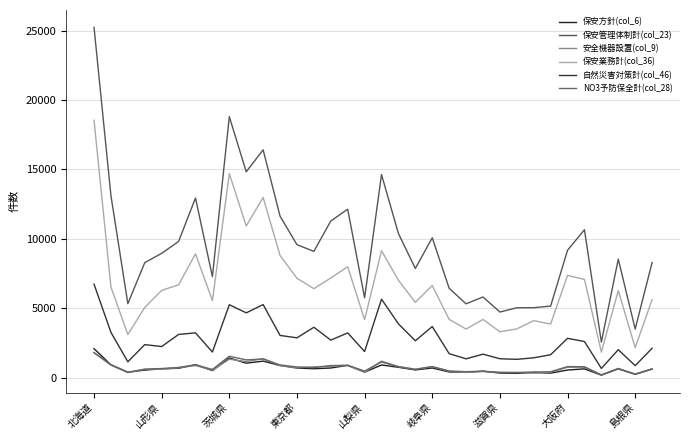

Is this an area chart (filled region under the line)?

No